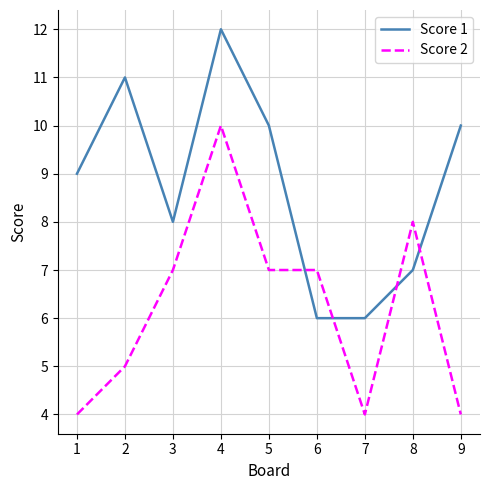

The Score 2 series shows 4 at 9. True or false?

True